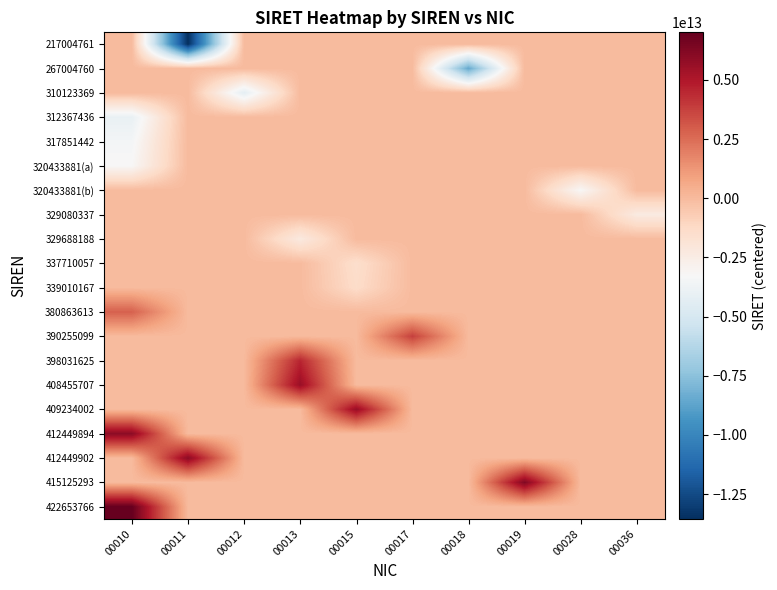

Reading left to right, list all the values displayed in this chart.

217004761: 00010=-0.0	00011=-13550659800003.8	00012=-0.0	00013=-0.0	00015=-0.0	00017=-0.0	00018=-0.0	00019=-0.0	00028=-0.0	00036=-0.0
267004760: 00010=-0.0	00011=-0.0	00012=-0.0	00013=-0.0	00015=-0.0	00017=-0.0	00018=-8550659899996.8	00019=-0.0	00028=-0.0	00036=-0.0
310123369: 00010=-0.0	00011=-0.0	00012=-4238799000002.8	00013=-0.0	00015=-0.0	00017=-0.0	00018=-0.0	00019=-0.0	00028=-0.0	00036=-0.0
312367436: 00010=-4014392300004.8	00011=-0.0	00012=-0.0	00013=-0.0	00015=-0.0	00017=-0.0	00018=-0.0	00019=-0.0	00028=-0.0	00036=-0.0
317851442: 00010=-3465991700004.8	00011=-0.0	00012=-0.0	00013=-0.0	00015=-0.0	00017=-0.0	00018=-0.0	00019=-0.0	00028=-0.0	00036=-0.0
320433881(a): 00010=-3207747800004.8	00011=-0.0	00012=-0.0	00013=-0.0	00015=-0.0	00017=-0.0	00018=-0.0	00019=-0.0	00028=-0.0	00036=-0.0
320433881(b): 00010=-0.0	00011=-0.0	00012=-0.0	00013=-0.0	00015=-0.0	00017=-0.0	00018=-0.0	00019=-0.0	00028=-3207747799986.8	00036=-0.0
329080337: 00010=-0.0	00011=-0.0	00012=-0.0	00013=-0.0	00015=-0.0	00017=-0.0	00018=-0.0	00019=-0.0	00028=-0.0	00036=-2343102199978.8
329688188: 00010=-0.0	00011=-0.0	00012=-0.0	00013=-2282317100001.8	00015=-0.0	00017=-0.0	00018=-0.0	00019=-0.0	00028=-0.0	00036=-0.0
337710057: 00010=-0.0	00011=-0.0	00012=-0.0	00013=-0.0	00015=-1480130199999.8	00017=-0.0	00018=-0.0	00019=-0.0	00028=-0.0	00036=-0.0
339010167: 00010=-0.0	00011=-0.0	00012=-0.0	00013=-0.0	00015=-1350119199999.8	00017=-0.0	00018=-0.0	00019=-0.0	00028=-0.0	00036=-0.0
380863613: 00010=2835225399995.2	00011=-0.0	00012=-0.0	00013=-0.0	00015=-0.0	00017=-0.0	00018=-0.0	00019=-0.0	00028=-0.0	00036=-0.0
390255099: 00010=-0.0	00011=-0.0	00012=-0.0	00013=-0.0	00015=-0.0	00017=3774374000002.2	00018=-0.0	00019=-0.0	00028=-0.0	00036=-0.0
398031625: 00010=-0.0	00011=-0.0	00012=-0.0	00013=4552026599998.2	00015=-0.0	00017=-0.0	00018=-0.0	00019=-0.0	00028=-0.0	00036=-0.0
408455707: 00010=-0.0	00011=-0.0	00012=-0.0	00013=5594434799998.2	00015=-0.0	00017=-0.0	00018=-0.0	00019=-0.0	00028=-0.0	00036=-0.0
409234002: 00010=-0.0	00011=-0.0	00012=-0.0	00013=-0.0	00015=5672264300000.2	00017=-0.0	00018=-0.0	00019=-0.0	00028=-0.0	00036=-0.0
412449894: 00010=5993853499995.2	00011=-0.0	00012=-0.0	00013=-0.0	00015=-0.0	00017=-0.0	00018=-0.0	00019=-0.0	00028=-0.0	00036=-0.0
412449902: 00010=-0.0	00011=5993854299996.2	00012=-0.0	00013=-0.0	00015=-0.0	00017=-0.0	00018=-0.0	00019=-0.0	00028=-0.0	00036=-0.0
415125293: 00010=-0.0	00011=-0.0	00012=-0.0	00013=-0.0	00015=-0.0	00017=-0.0	00018=-0.0	00019=6261393400004.2	00028=-0.0	00036=-0.0
422653766: 00010=7014240699995.2	00011=-0.0	00012=-0.0	00013=-0.0	00015=-0.0	00017=-0.0	00018=-0.0	00019=-0.0	00028=-0.0	00036=-0.0